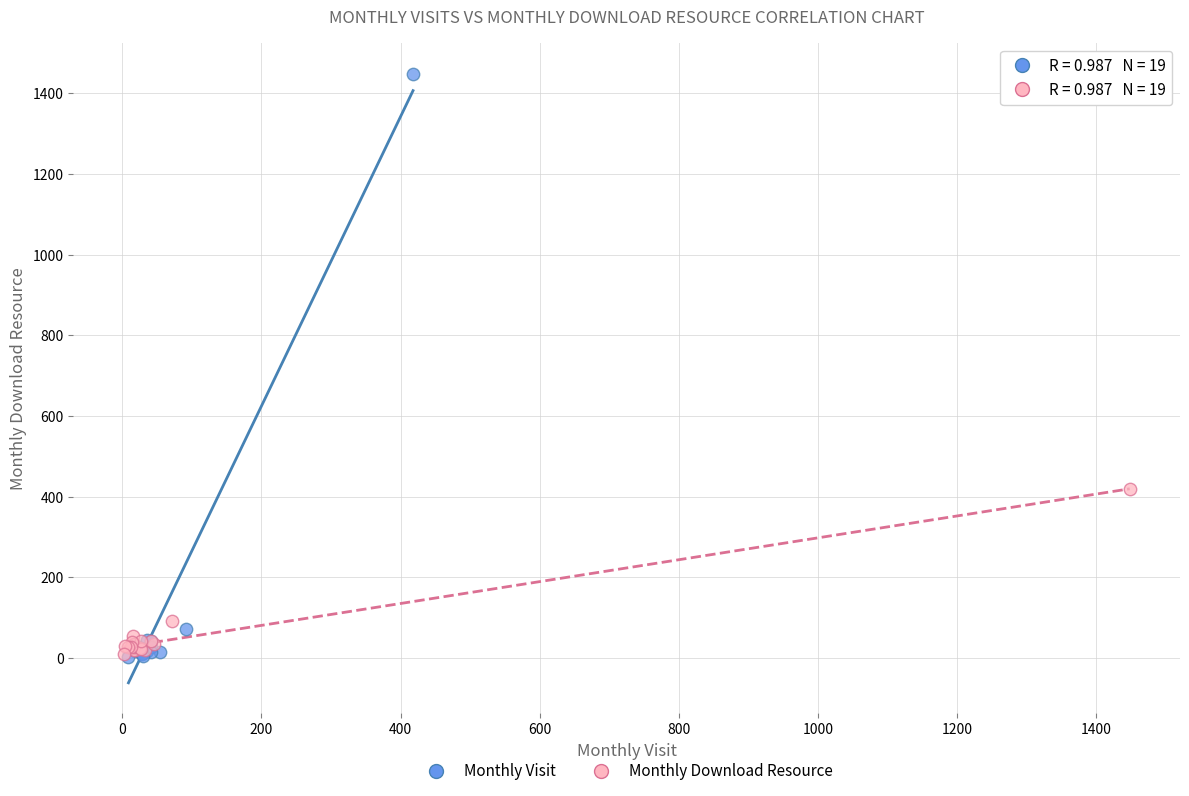

Which series has the widest spread of Y values?

Monthly Visit